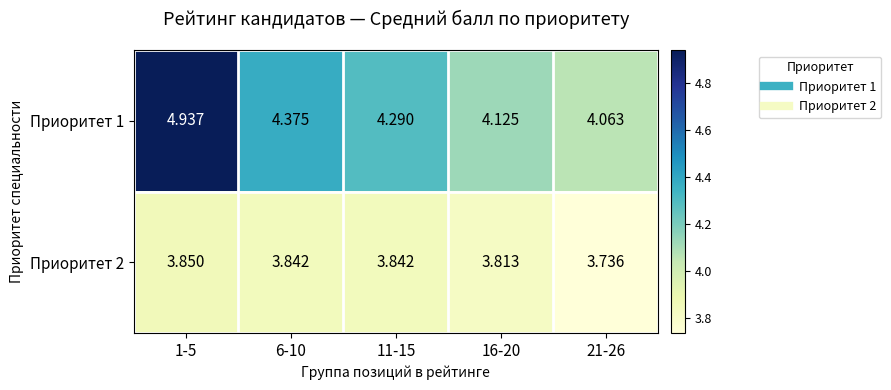

Is the value of Приоритет 2 at 6-10 greater than the value of Приоритет 1 at 6-10?

No